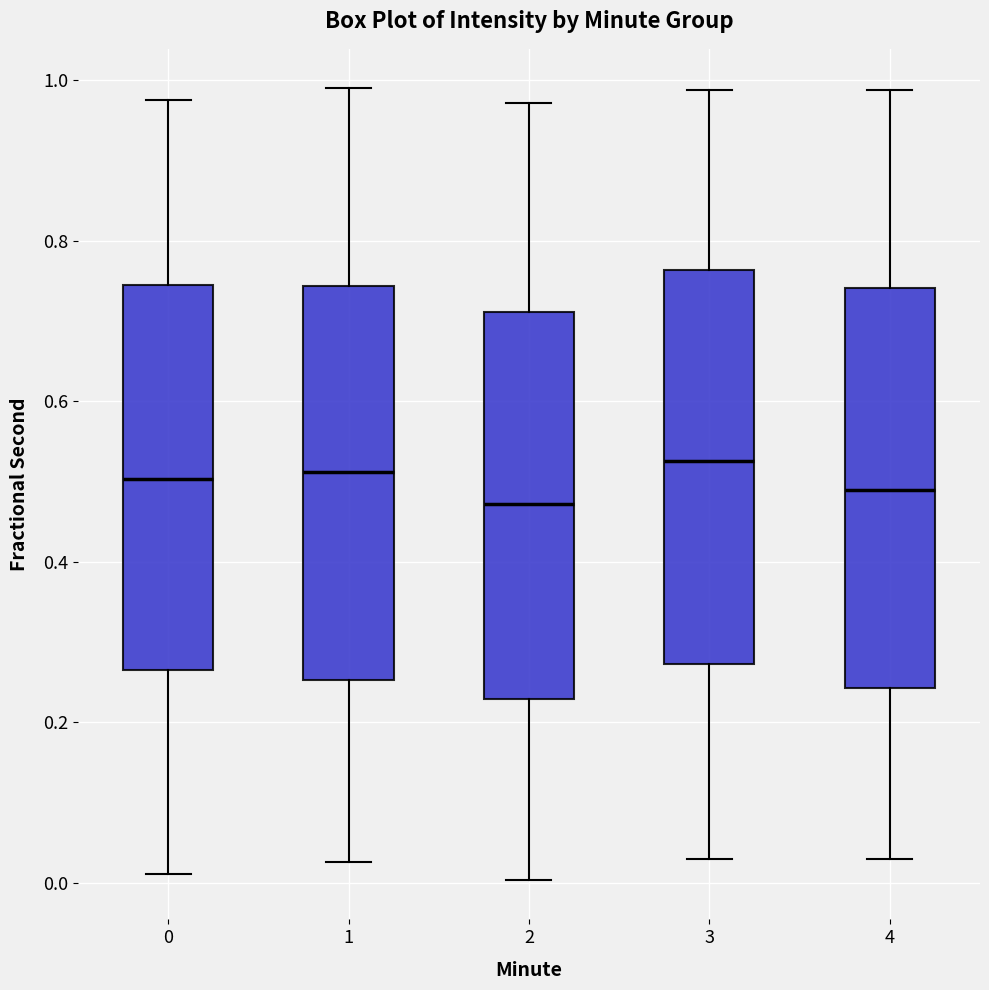

Reading left to right, read every box against the y-axis: the position of its median line, the range the box covers, and the ends of its whiskers. The values are not printed on the chart, so give them approximately, as read against the axis.

0: median 0.50, box 0.26 to 0.74, whiskers 0.02 to 0.98
1: median 0.52, box 0.26 to 0.74, whiskers 0.02 to 0.98
2: median 0.48, box 0.22 to 0.72, whiskers 0.00 to 0.98
3: median 0.52, box 0.28 to 0.76, whiskers 0.02 to 0.98
4: median 0.48, box 0.24 to 0.74, whiskers 0.02 to 0.98